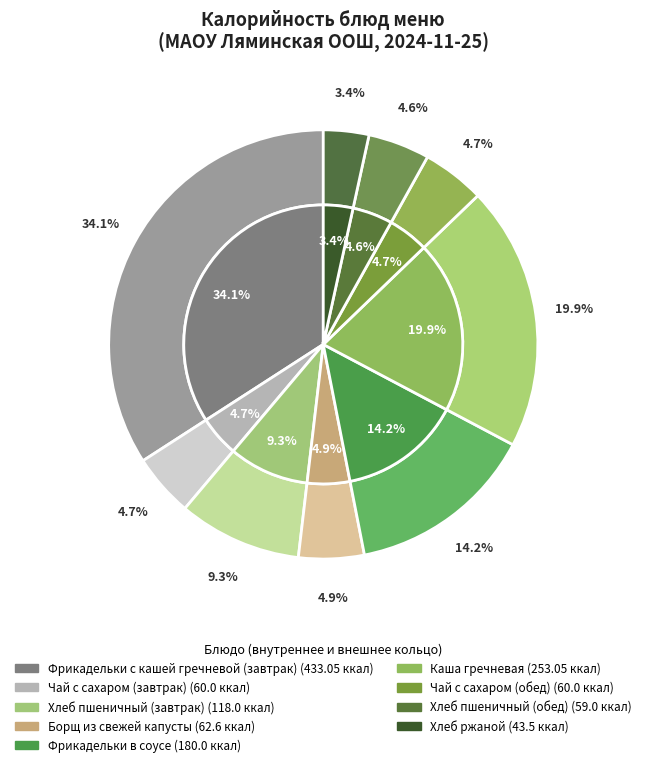

The Чай с сахаром (завтрак) slice represents 14% of the pie. True or false?

False